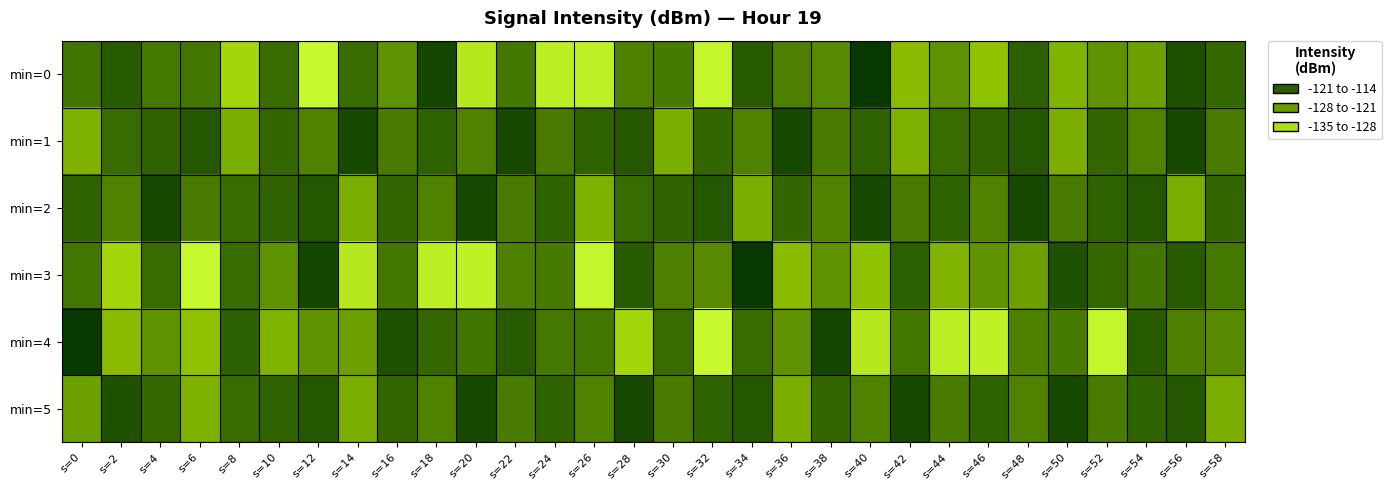

Reading left to right, what are all the values shown in this chart?

min=0: s=0=-120.1	s=2=-117.4	s=4=-120.5	s=6=-120.3	s=8=-130.7	s=10=-119.0	s=12=-134.4	s=14=-119.2	s=16=-123.3	s=18=-115.1	s=20=-132.6	s=22=-120.3	s=24=-133.3	s=26=-133.6	s=28=-121.5	s=30=-120.7	s=32=-134.2	s=34=-117.5	s=36=-121.3	s=38=-122.4	s=40=-113.8	s=42=-127.8	s=44=-123.3	s=46=-128.4	s=48=-117.9	s=50=-126.8	s=52=-123.4	s=54=-124.7	s=56=-116.4	s=58=-118.7
min=1: s=0=-126.6	s=2=-119.0	s=4=-118.3	s=6=-116.9	s=8=-126.3	s=10=-118.5	s=12=-121.6	s=14=-115.5	s=16=-120.8	s=18=-118.1	s=20=-121.6	s=22=-115.5	s=24=-120.8	s=26=-118.1	s=28=-116.9	s=30=-126.3	s=32=-118.5	s=34=-121.6	s=36=-115.5	s=38=-120.8	s=40=-118.1	s=42=-126.6	s=44=-119.0	s=46=-118.3	s=48=-116.9	s=50=-126.3	s=52=-118.5	s=54=-121.6	s=56=-115.5	s=58=-120.8
min=2: s=0=-118.1	s=2=-121.6	s=4=-115.5	s=6=-120.8	s=8=-119.0	s=10=-118.3	s=12=-116.9	s=14=-126.3	s=16=-118.5	s=18=-121.6	s=20=-115.5	s=22=-120.8	s=24=-118.1	s=26=-126.6	s=28=-119.0	s=30=-118.3	s=32=-116.9	s=34=-126.3	s=36=-118.5	s=38=-121.6	s=40=-115.5	s=42=-120.8	s=44=-118.1	s=46=-121.6	s=48=-115.5	s=50=-120.8	s=52=-118.1	s=54=-116.9	s=56=-126.3	s=58=-118.5
min=3: s=0=-120.3	s=2=-130.7	s=4=-119.0	s=6=-134.4	s=8=-119.2	s=10=-123.3	s=12=-115.1	s=14=-132.6	s=16=-120.3	s=18=-133.3	s=20=-133.6	s=22=-121.5	s=24=-120.7	s=26=-134.2	s=28=-117.5	s=30=-121.3	s=32=-122.4	s=34=-113.8	s=36=-127.8	s=38=-123.3	s=40=-128.4	s=42=-117.9	s=44=-126.8	s=46=-123.4	s=48=-124.7	s=50=-116.4	s=52=-118.7	s=54=-120.1	s=56=-117.4	s=58=-120.5
min=4: s=0=-113.8	s=2=-127.8	s=4=-123.3	s=6=-128.4	s=8=-117.9	s=10=-126.8	s=12=-123.4	s=14=-124.7	s=16=-116.4	s=18=-118.7	s=20=-120.1	s=22=-117.4	s=24=-120.5	s=26=-120.3	s=28=-130.7	s=30=-119.0	s=32=-134.4	s=34=-119.2	s=36=-123.3	s=38=-115.1	s=40=-132.6	s=42=-120.3	s=44=-133.3	s=46=-133.6	s=48=-121.5	s=50=-120.7	s=52=-134.2	s=54=-117.5	s=56=-121.3	s=58=-122.4
min=5: s=0=-124.7	s=2=-116.4	s=4=-118.7	s=6=-126.6	s=8=-119.0	s=10=-118.3	s=12=-116.9	s=14=-126.3	s=16=-118.5	s=18=-121.6	s=20=-115.5	s=22=-120.8	s=24=-118.1	s=26=-121.6	s=28=-115.5	s=30=-120.8	s=32=-118.1	s=34=-116.9	s=36=-126.3	s=38=-118.5	s=40=-121.6	s=42=-115.5	s=44=-120.8	s=46=-118.1	s=48=-121.6	s=50=-115.5	s=52=-120.8	s=54=-118.1	s=56=-116.9	s=58=-126.3